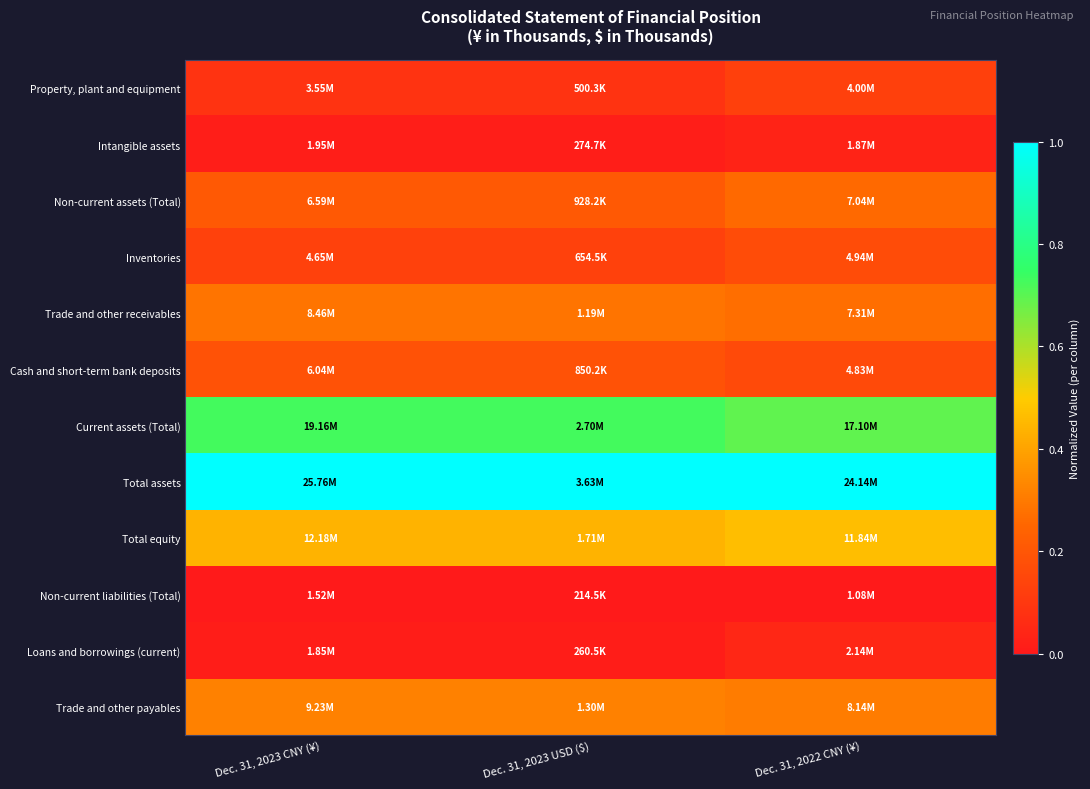

Reading left to right, extract all data points from this chart.

Property, plant and equipment: Dec. 31, 2023 CNY (¥)=0.1	Dec. 31, 2023 USD ($)=0.1	Dec. 31, 2022 CNY (¥)=0.1
Intangible assets: Dec. 31, 2023 CNY (¥)=0.0	Dec. 31, 2023 USD ($)=0.0	Dec. 31, 2022 CNY (¥)=0.0
Non-current assets (Total): Dec. 31, 2023 CNY (¥)=0.2	Dec. 31, 2023 USD ($)=0.2	Dec. 31, 2022 CNY (¥)=0.3
Inventories: Dec. 31, 2023 CNY (¥)=0.1	Dec. 31, 2023 USD ($)=0.1	Dec. 31, 2022 CNY (¥)=0.2
Trade and other receivables: Dec. 31, 2023 CNY (¥)=0.3	Dec. 31, 2023 USD ($)=0.3	Dec. 31, 2022 CNY (¥)=0.3
Cash and short-term bank deposits: Dec. 31, 2023 CNY (¥)=0.2	Dec. 31, 2023 USD ($)=0.2	Dec. 31, 2022 CNY (¥)=0.2
Current assets (Total): Dec. 31, 2023 CNY (¥)=0.7	Dec. 31, 2023 USD ($)=0.7	Dec. 31, 2022 CNY (¥)=0.7
Total assets: Dec. 31, 2023 CNY (¥)=1.0	Dec. 31, 2023 USD ($)=1.0	Dec. 31, 2022 CNY (¥)=1.0
Total equity: Dec. 31, 2023 CNY (¥)=0.4	Dec. 31, 2023 USD ($)=0.4	Dec. 31, 2022 CNY (¥)=0.5
Non-current liabilities (Total): Dec. 31, 2023 CNY (¥)=0.0	Dec. 31, 2023 USD ($)=0.0	Dec. 31, 2022 CNY (¥)=0.0
Loans and borrowings (current): Dec. 31, 2023 CNY (¥)=0.0	Dec. 31, 2023 USD ($)=0.0	Dec. 31, 2022 CNY (¥)=0.0
Trade and other payables: Dec. 31, 2023 CNY (¥)=0.3	Dec. 31, 2023 USD ($)=0.3	Dec. 31, 2022 CNY (¥)=0.3